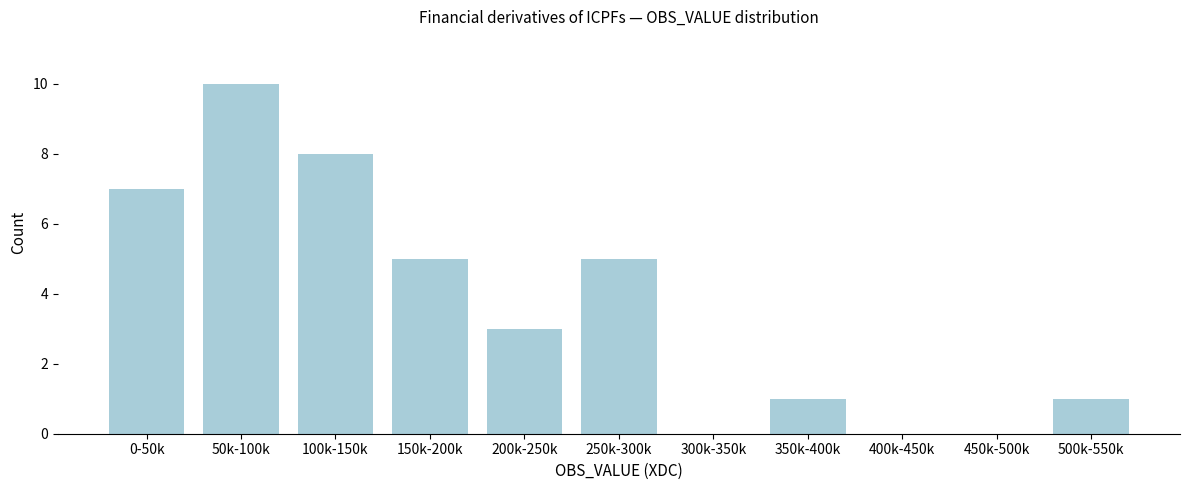

Reading right to left, list all the values displayed in this chart.

500k-550k=1	450k-500k=0	400k-450k=0	350k-400k=1	300k-350k=0	250k-300k=5	200k-250k=3	150k-200k=5	100k-150k=8	50k-100k=10	0-50k=7